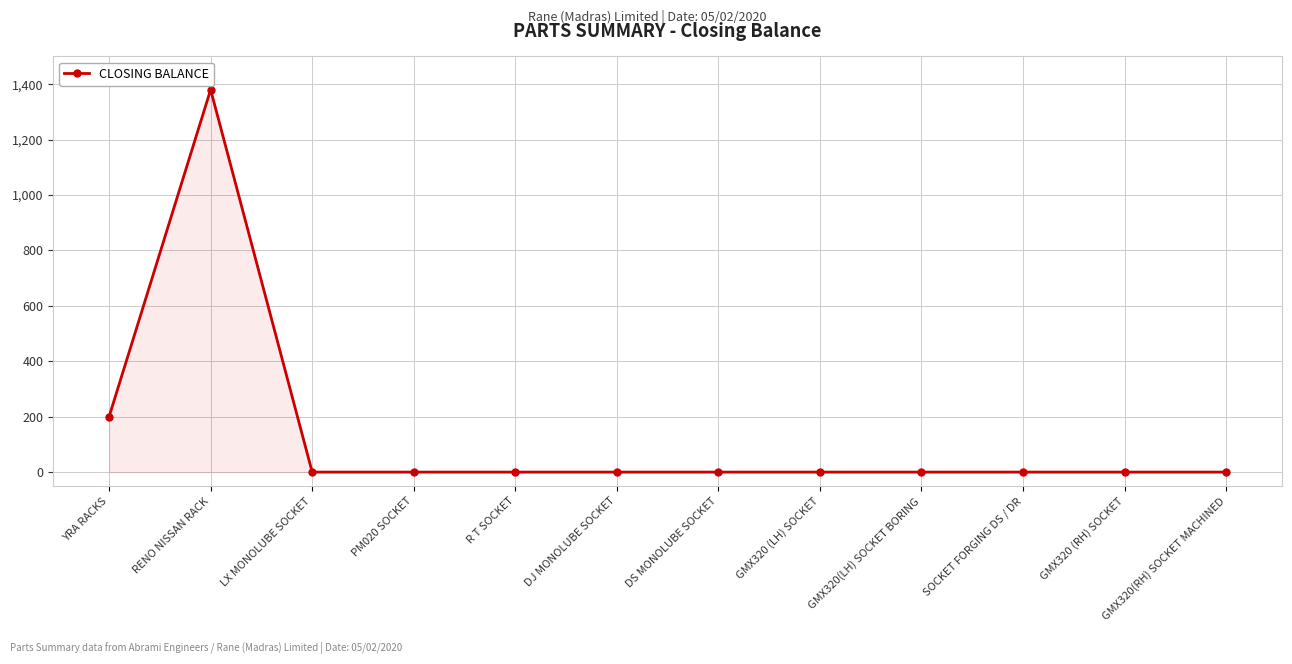

The value at LX MONOLUBE SOCKET is 0. True or false?

True